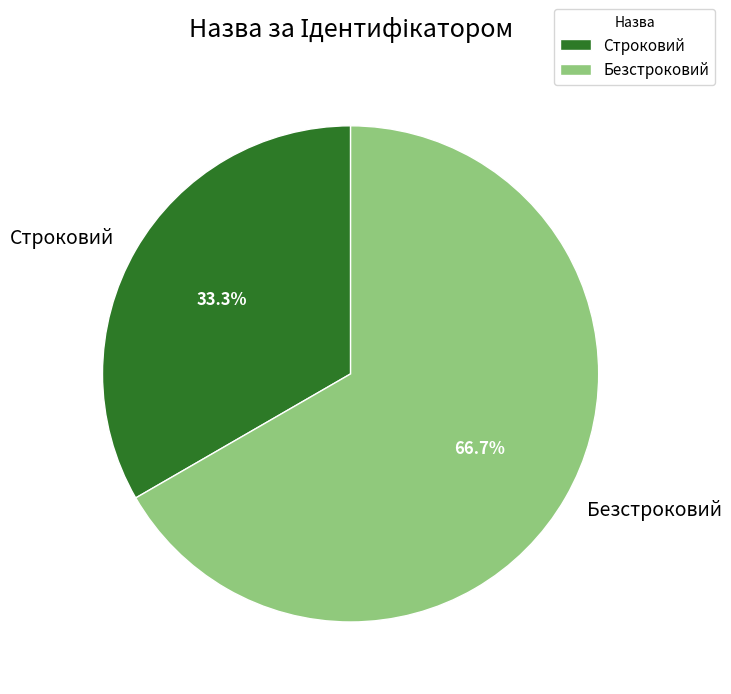

To the nearest percent, what portion does Безстроковий represent?

67%